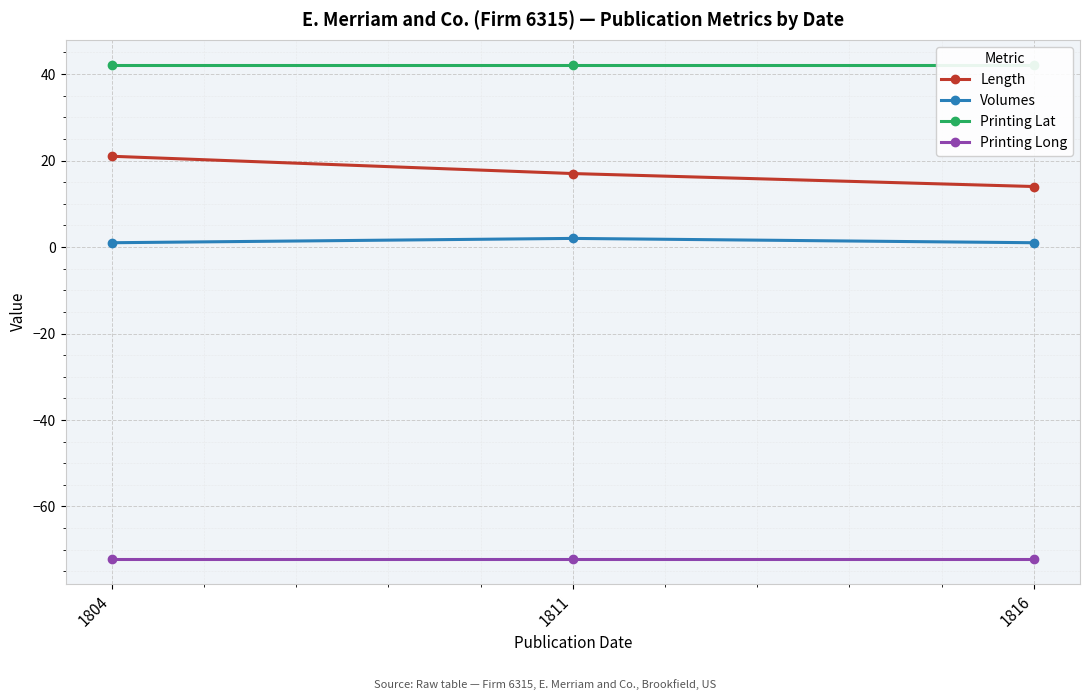

What is the sum of all Printing Lat values?

126.6